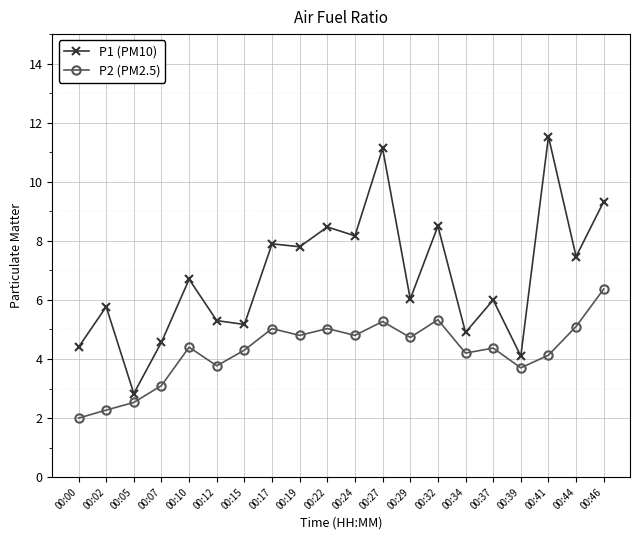

True or false: P2 (PM2.5) has more than 2 points higher than both neighbors.

True